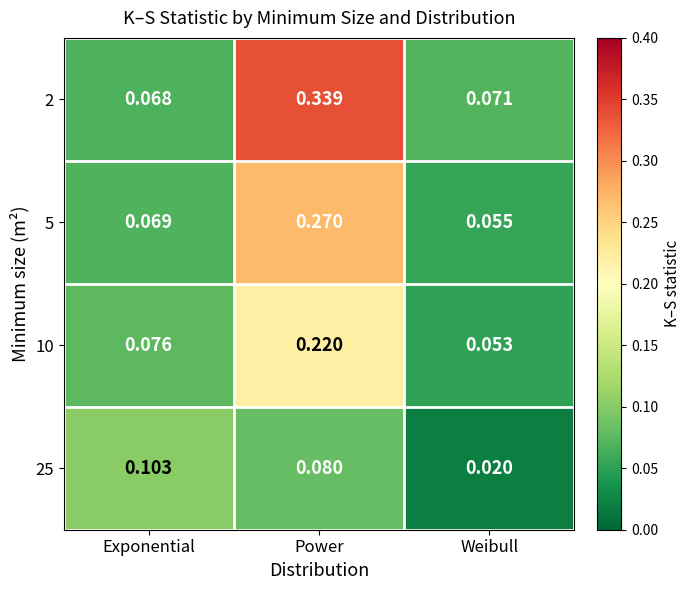

Is the value of 5 at Exponential greater than the value of 10 at Power?

No